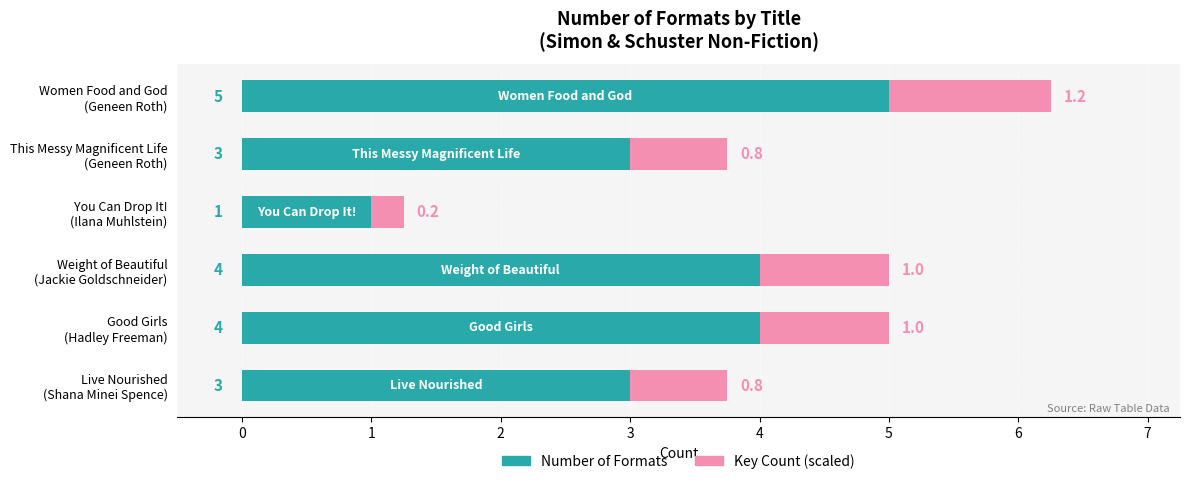

What is the difference between the maximum and minimum values in the Number of Formats series?

4.0